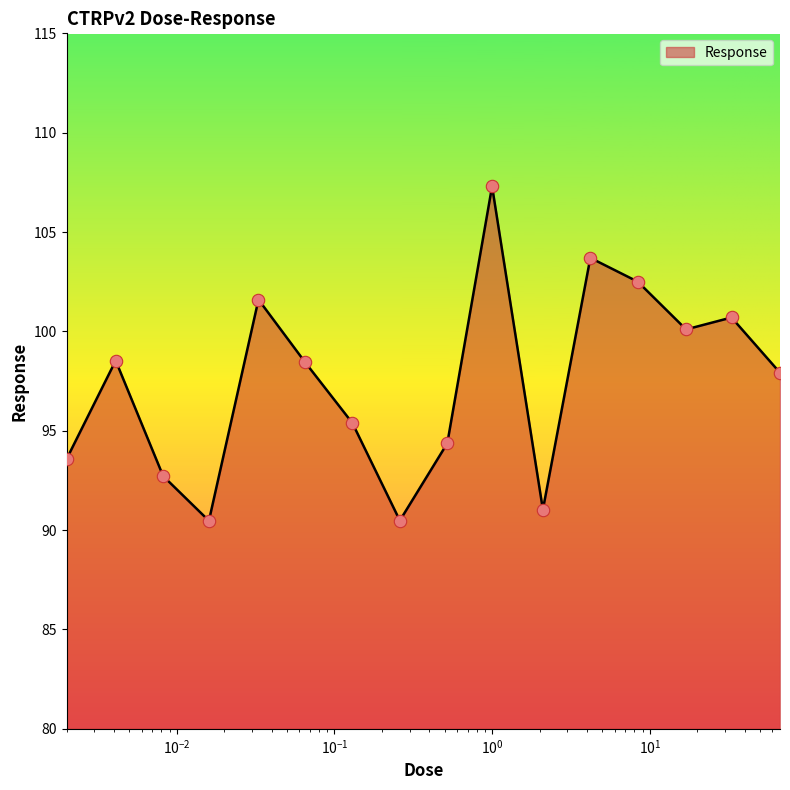

What is the minimum value shown in the chart?

90.5